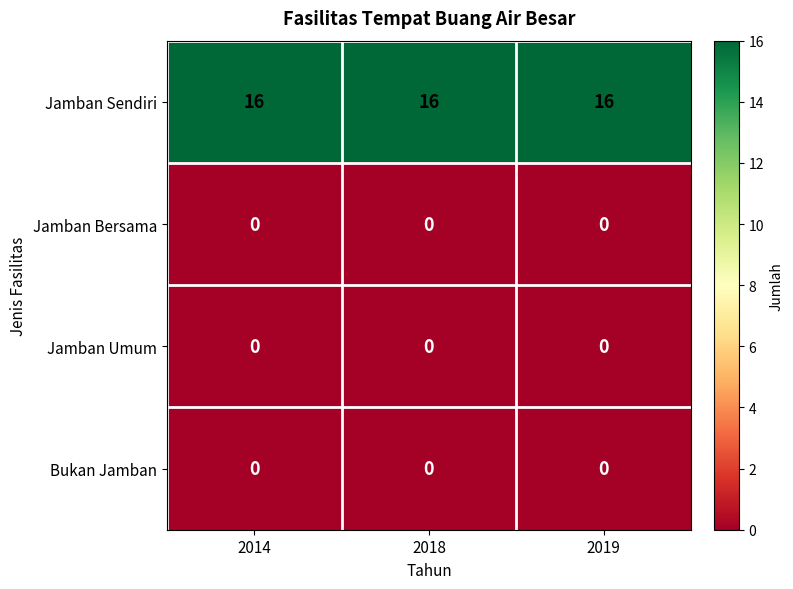

What is the difference between the highest and lowest values at 2018?

16